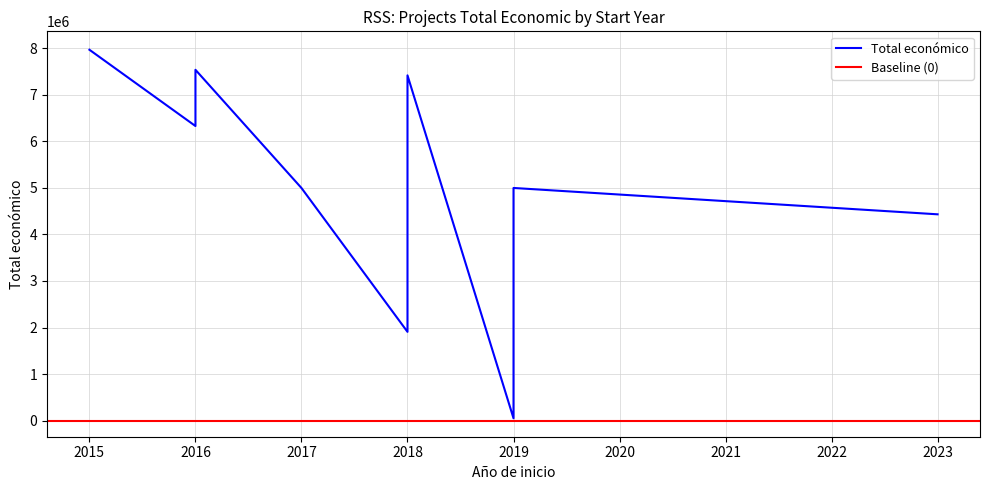

How many interior local peaks (higher than both neighbors) does the data have?

3